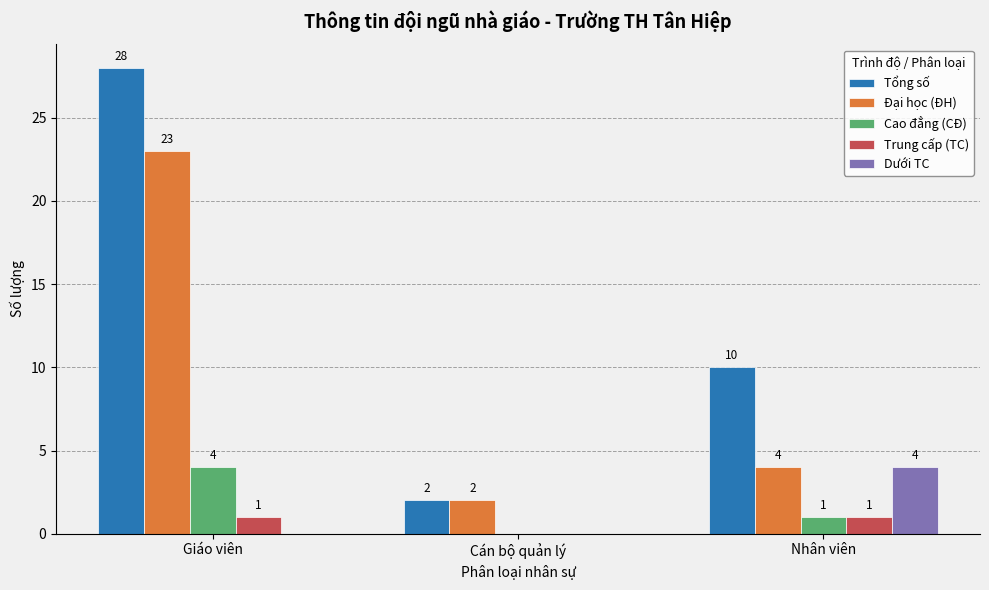

Which series changed the most between Cán bộ quản lý and Nhân viên?

Tổng số